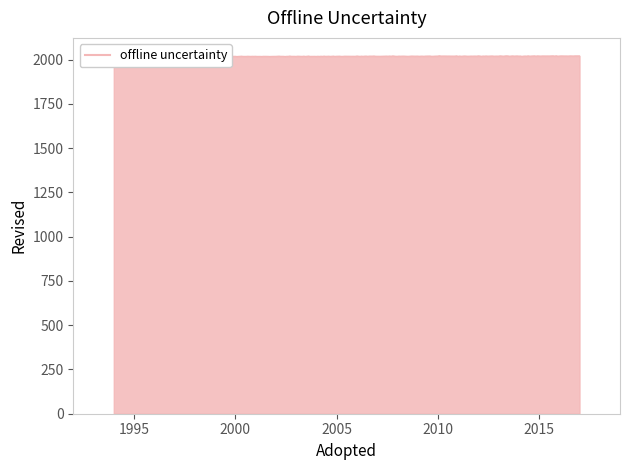

True or false: the data shows 1106 at 2001.

False